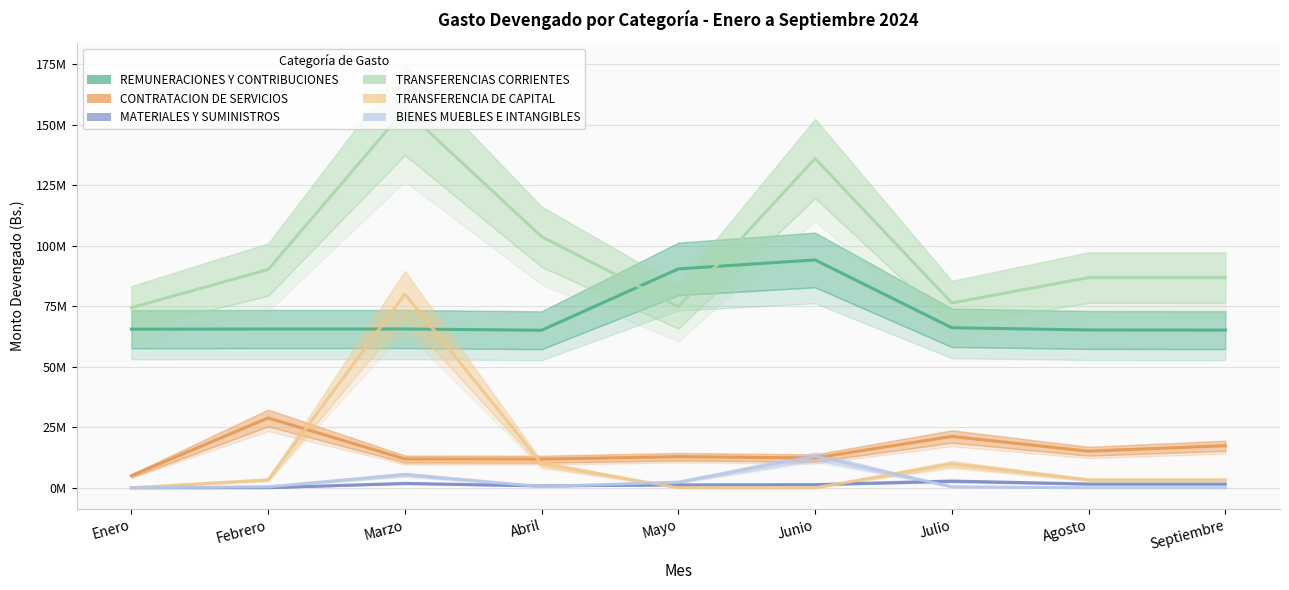

True or false: MATERIALES Y SUMINISTROS and BIENES MUEBLES E INTANGIBLES intersect in this chart.

True